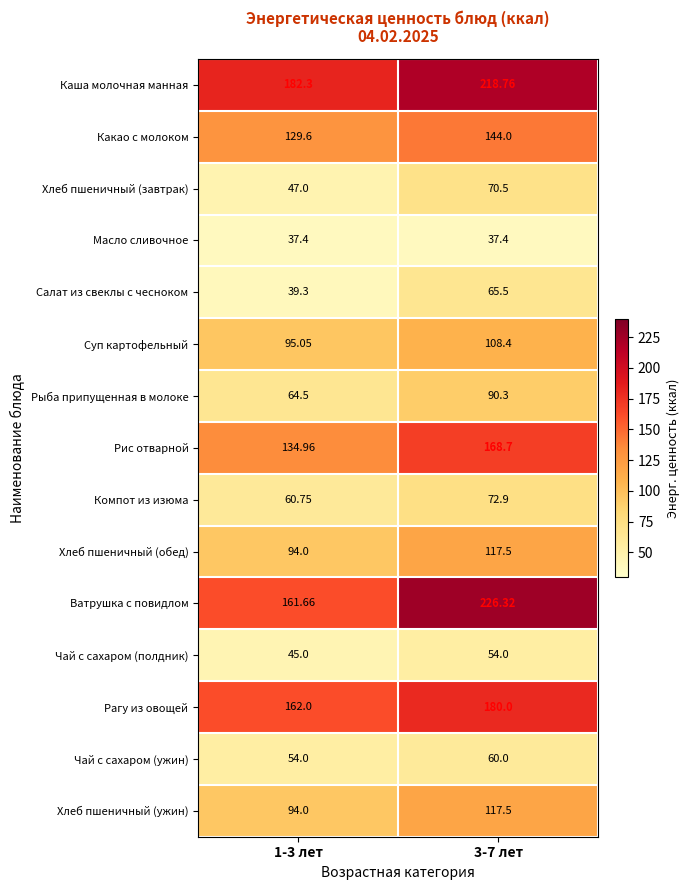

Between 1-3 лет and 3-7 лет, which series saw the biggest shift?

Ватрушка с повидлом